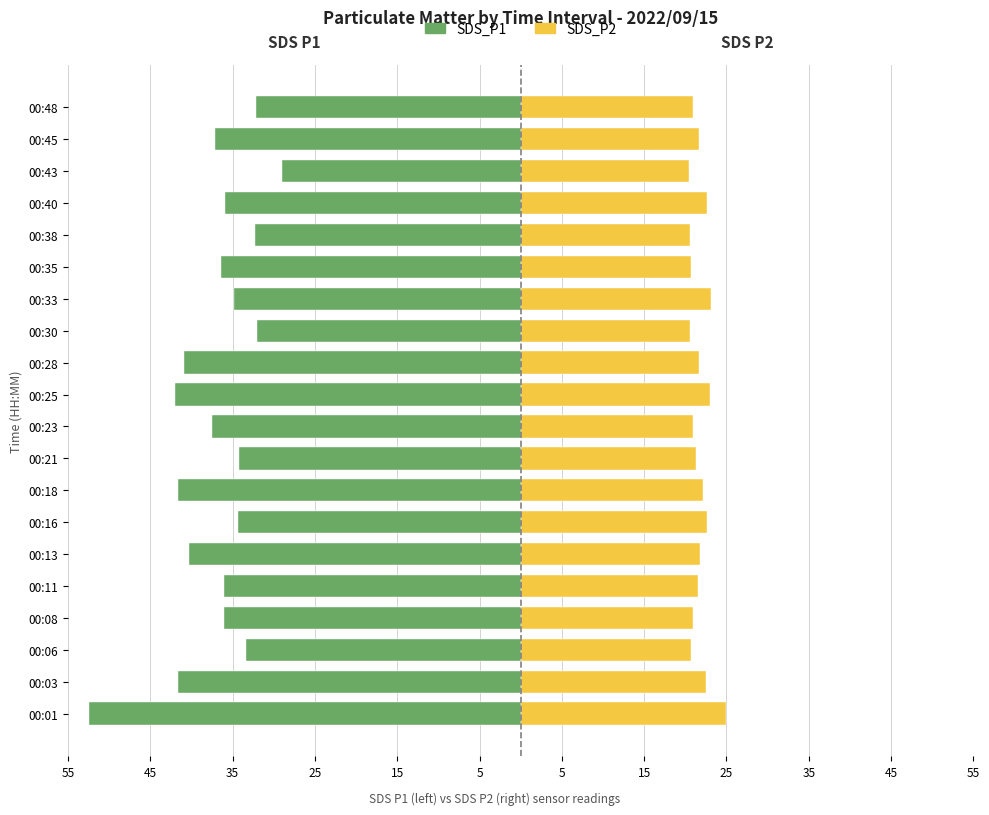

How many bars are there in each group?

2